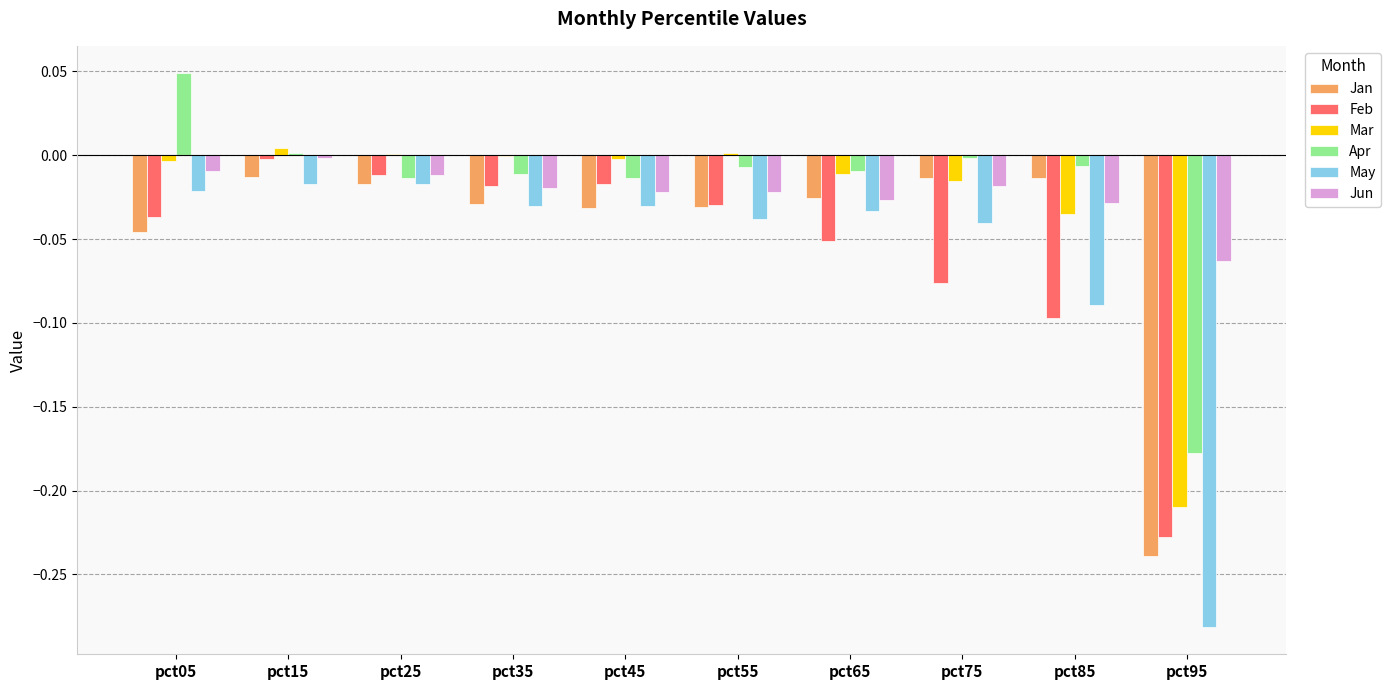

Is the value of Jun at pct15 greater than the value of May at pct35?

Yes